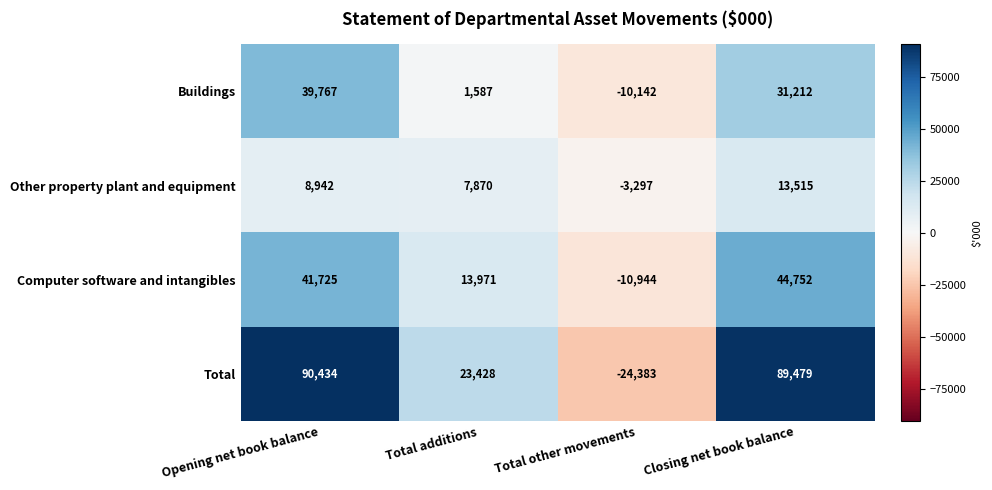

Which category has the highest value across all series?

Opening net book balance